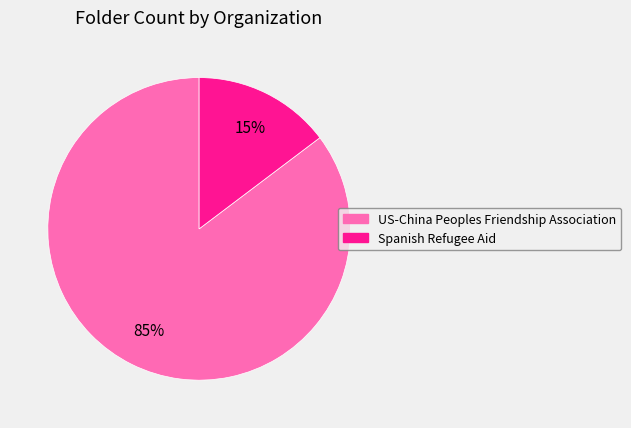

True or false: US-China Peoples Friendship Association accounts for 96% of the total.

False